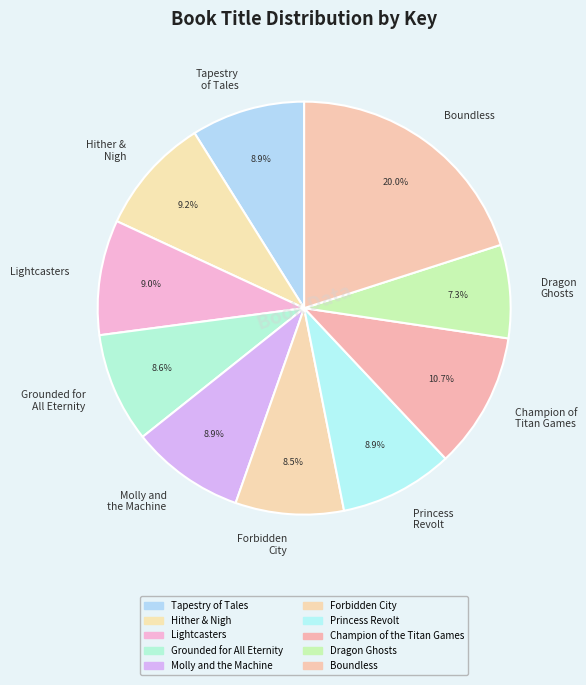

Which has a higher value, Boundless or Tapestry of Tales?

Boundless